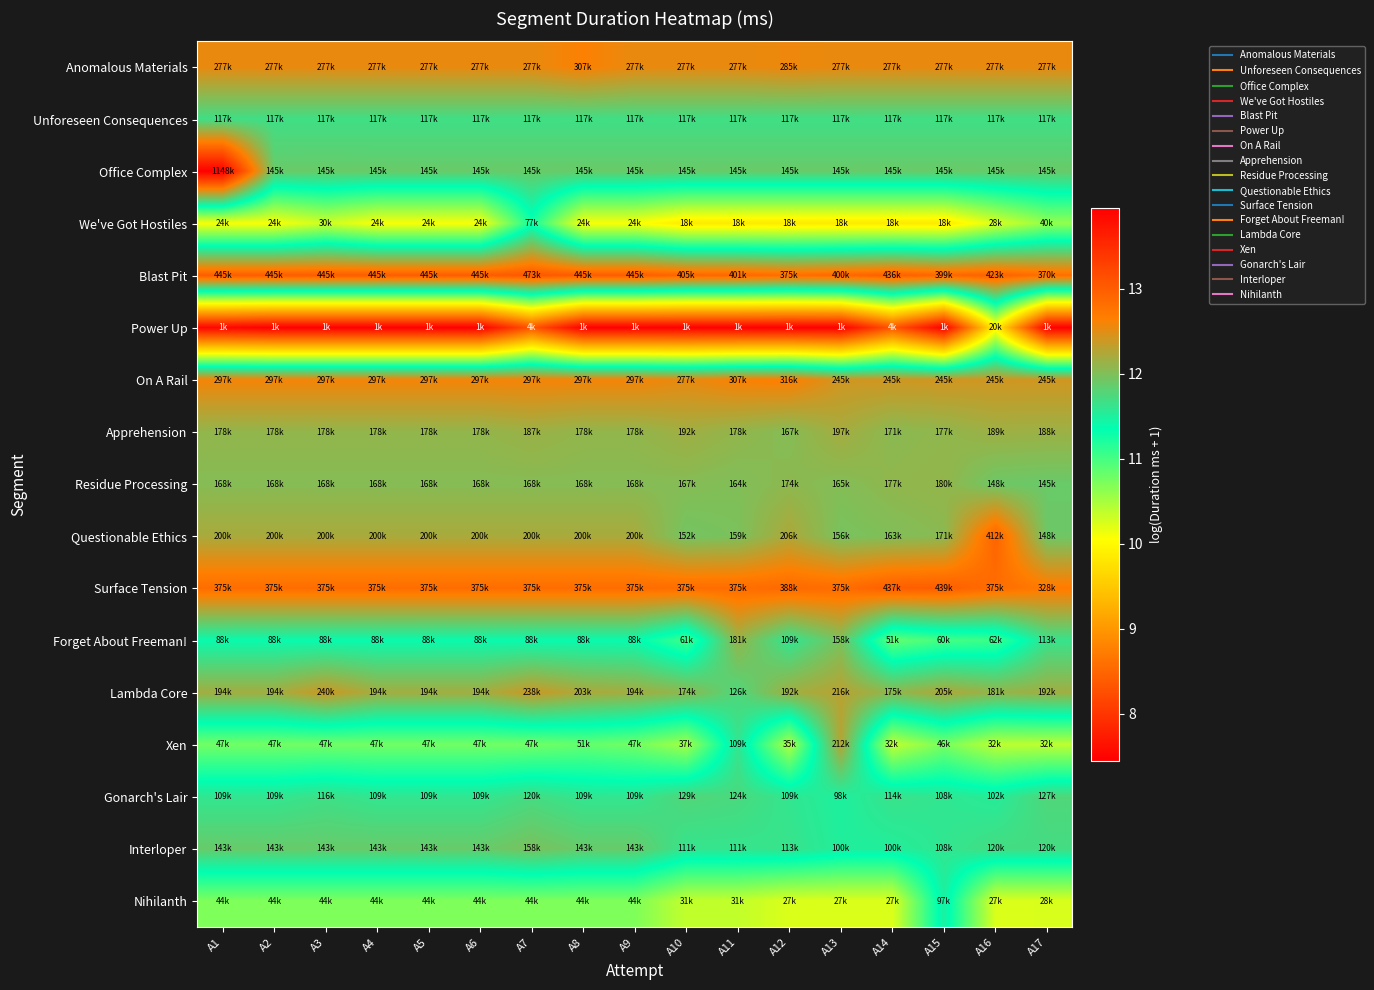

Which has a higher value, A2 or A9?

A2